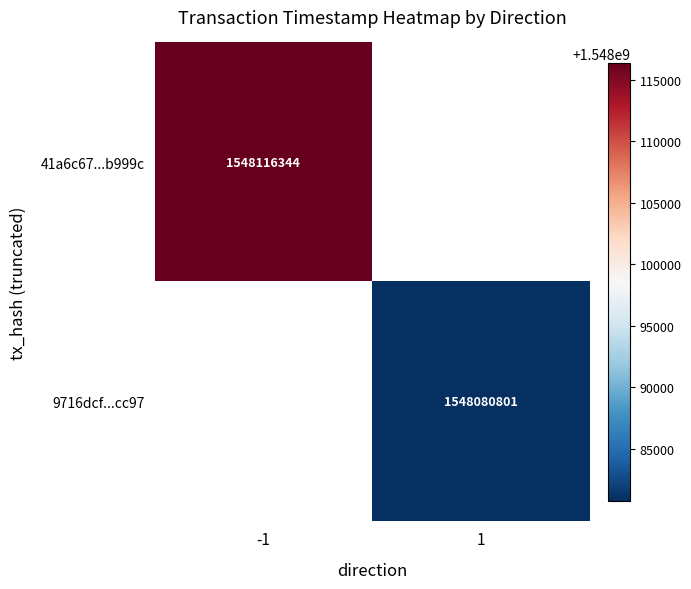

The 41a6c67...b999c series shows 2664635521.0 at -1. True or false?

False